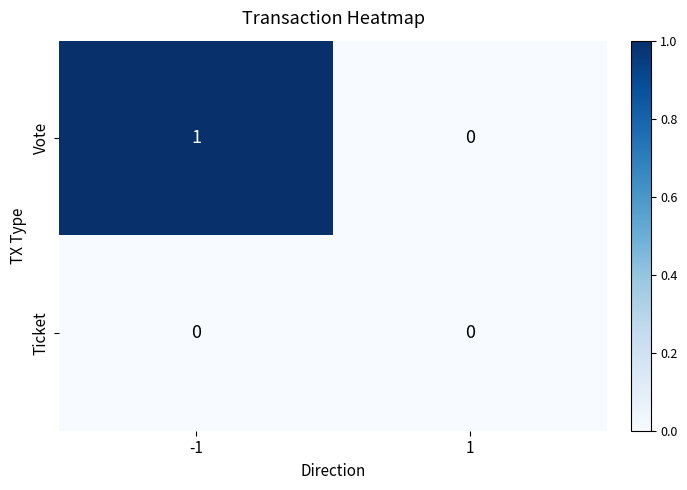

Rank the categories by Vote value from lowest to highest.

1, -1